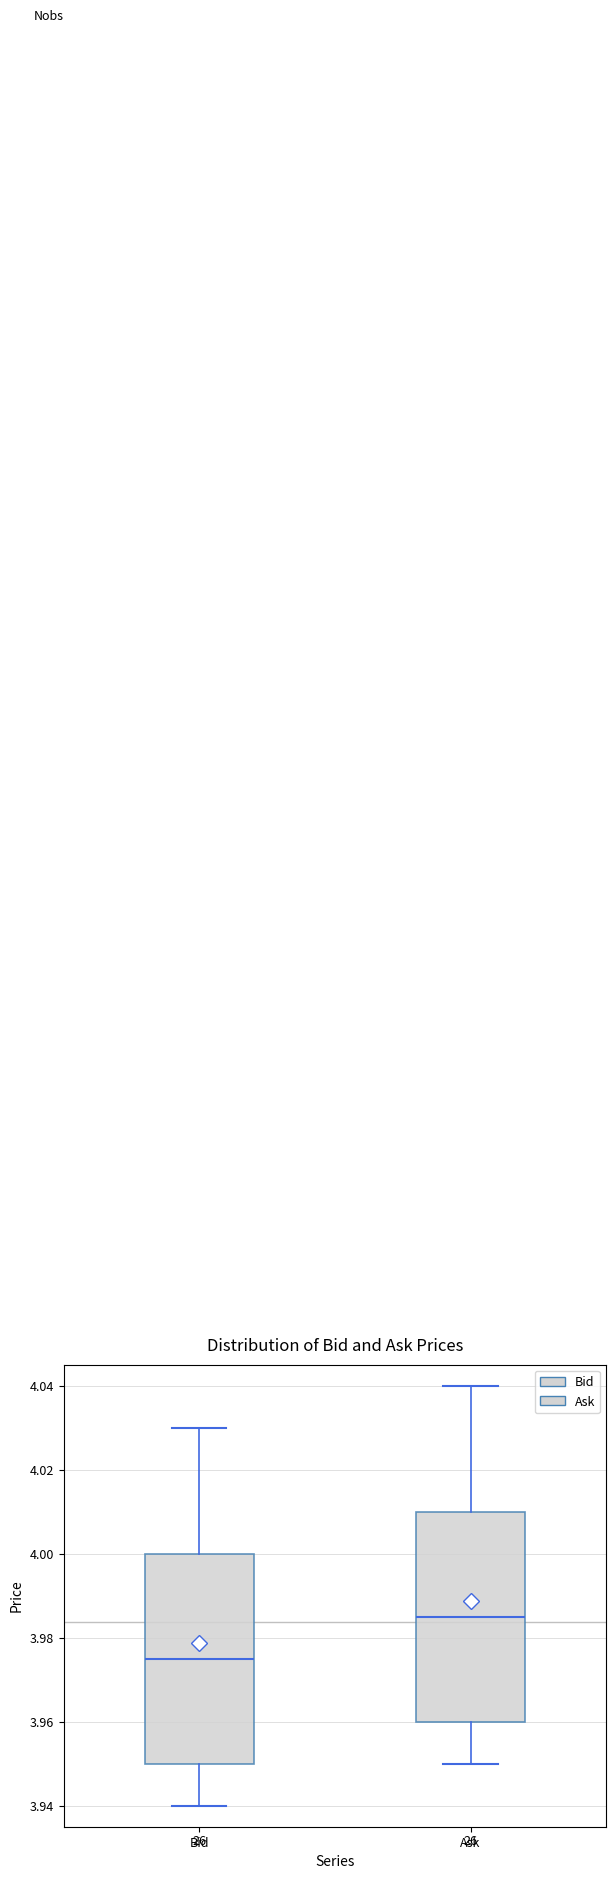

Where does the lower whisker of the box for Bid end on the y-axis? The values are not printed on the chart, so give them approximately, as read against the axis.

3.940